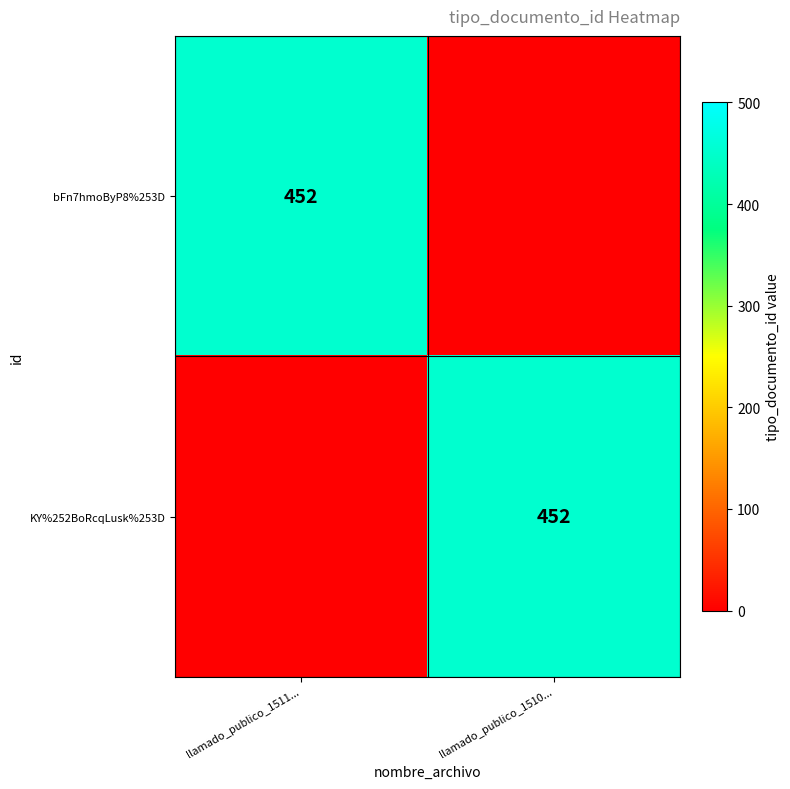

The KY%252BoRcqLusk%253D series shows 452 at llamado_publico_1510.... True or false?

True